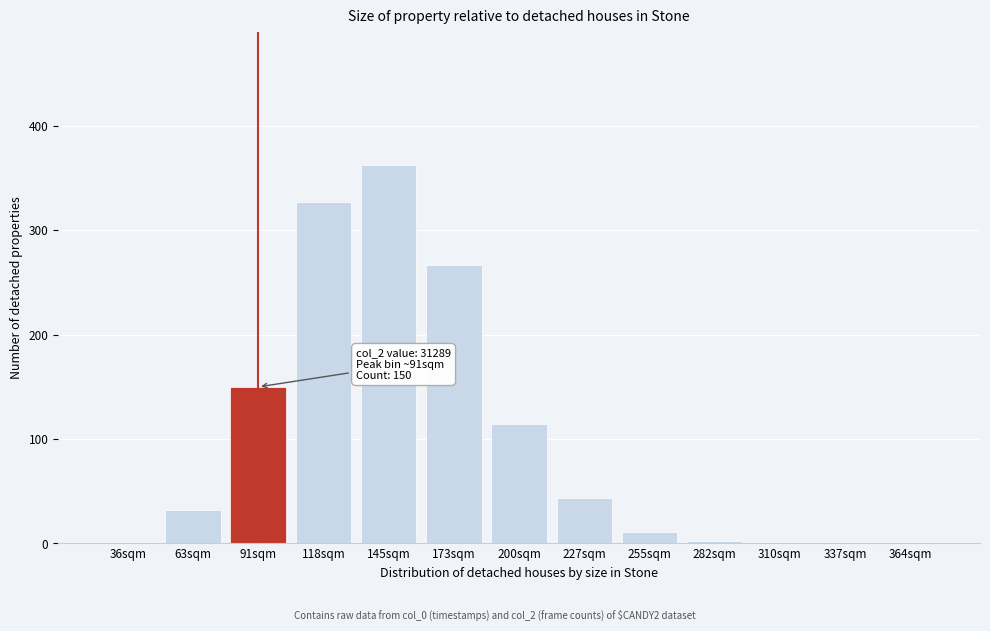

Reading left to right, extract all data points from this chart.

36sqm=0	63sqm=32	91sqm=150	118sqm=327	145sqm=363	173sqm=267	200sqm=114	227sqm=44	255sqm=11	282sqm=2	310sqm=0	337sqm=0	364sqm=0